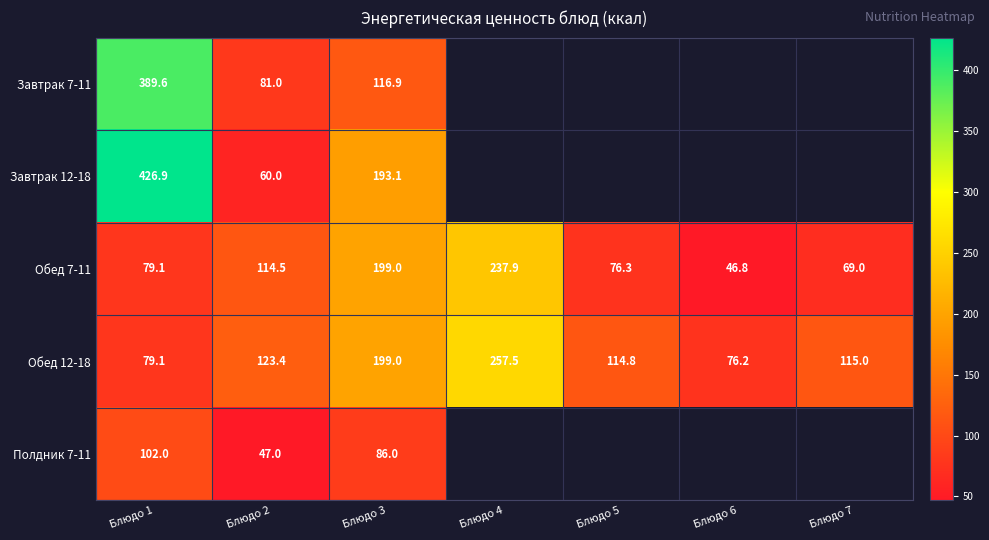

At which category is the sum across all series the highest?

Блюдо 1